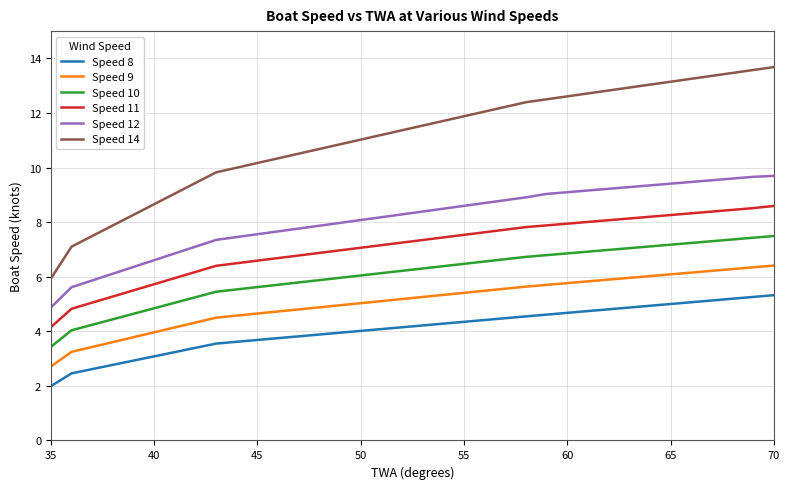

What is the maximum value shown in the chart?

13.7